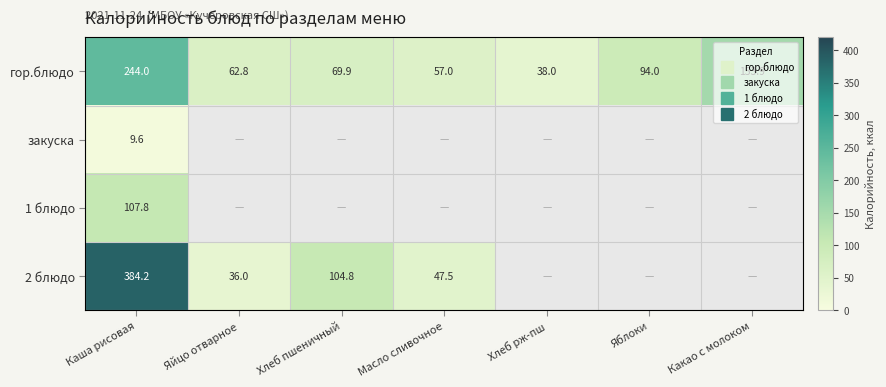

True or false: закуска has a value of -4.7 at Яйцо отварное.

False